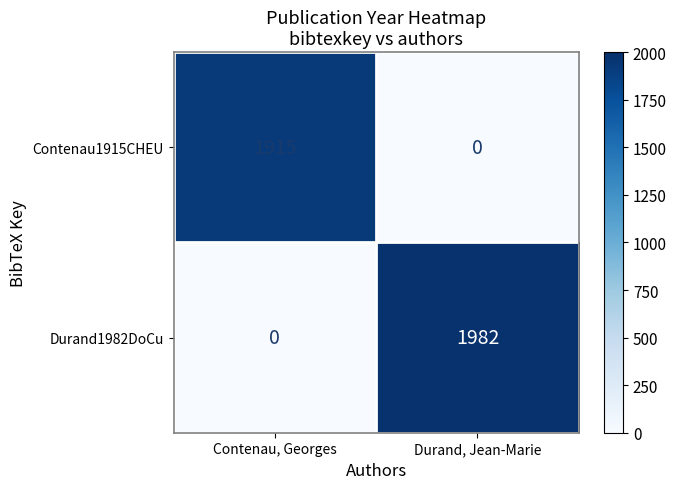

List the series in order of their peak value, lowest first.

Contenau1915CHEU, Durand1982DoCu